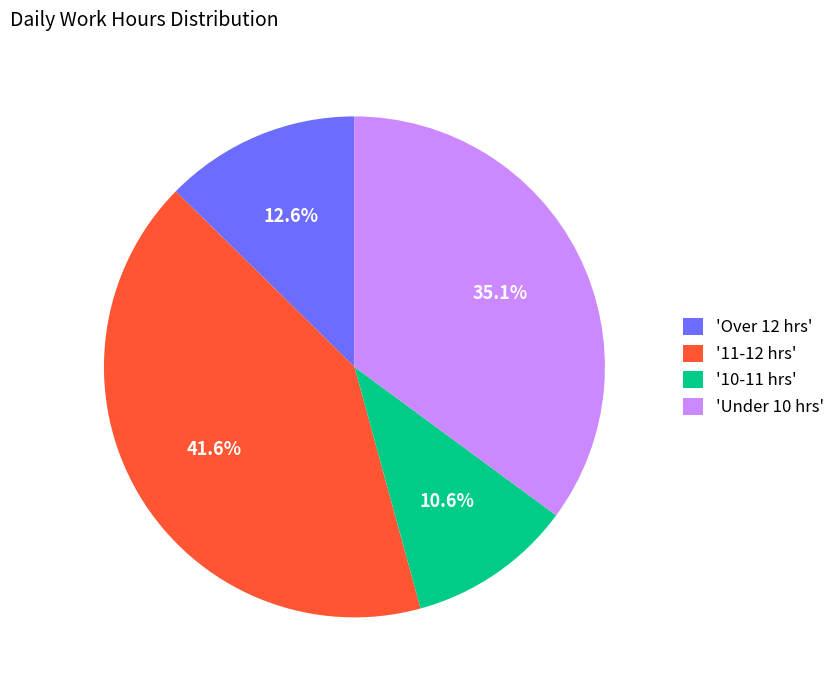

Approximately how many times larger is the value at '11-12 hrs' compared to 'Under 10 hrs'?

1.2